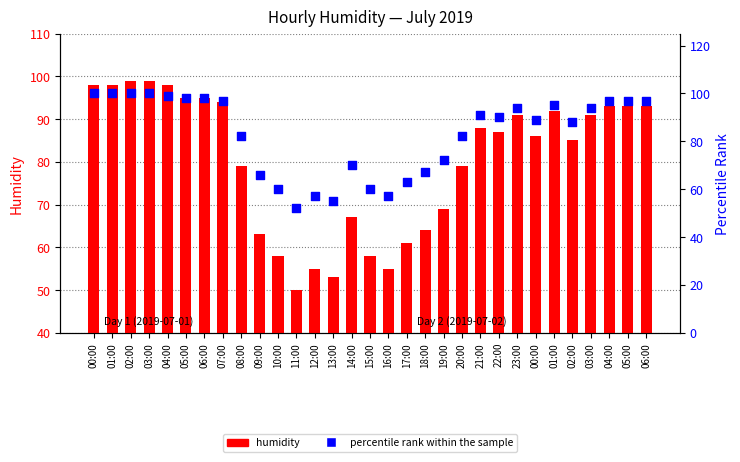

At how many categories does at least one series exceed 60?

25